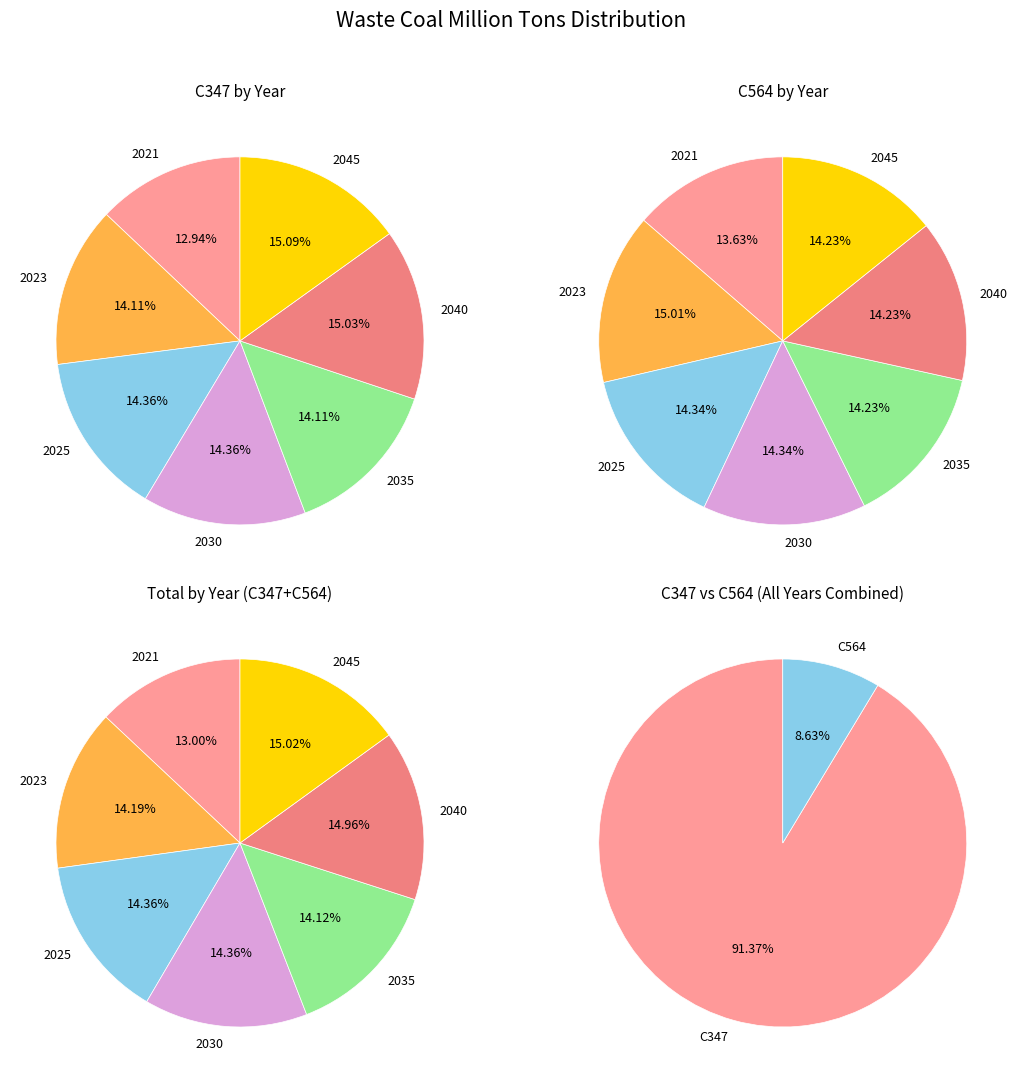

How many slices are in this pie chart?

7